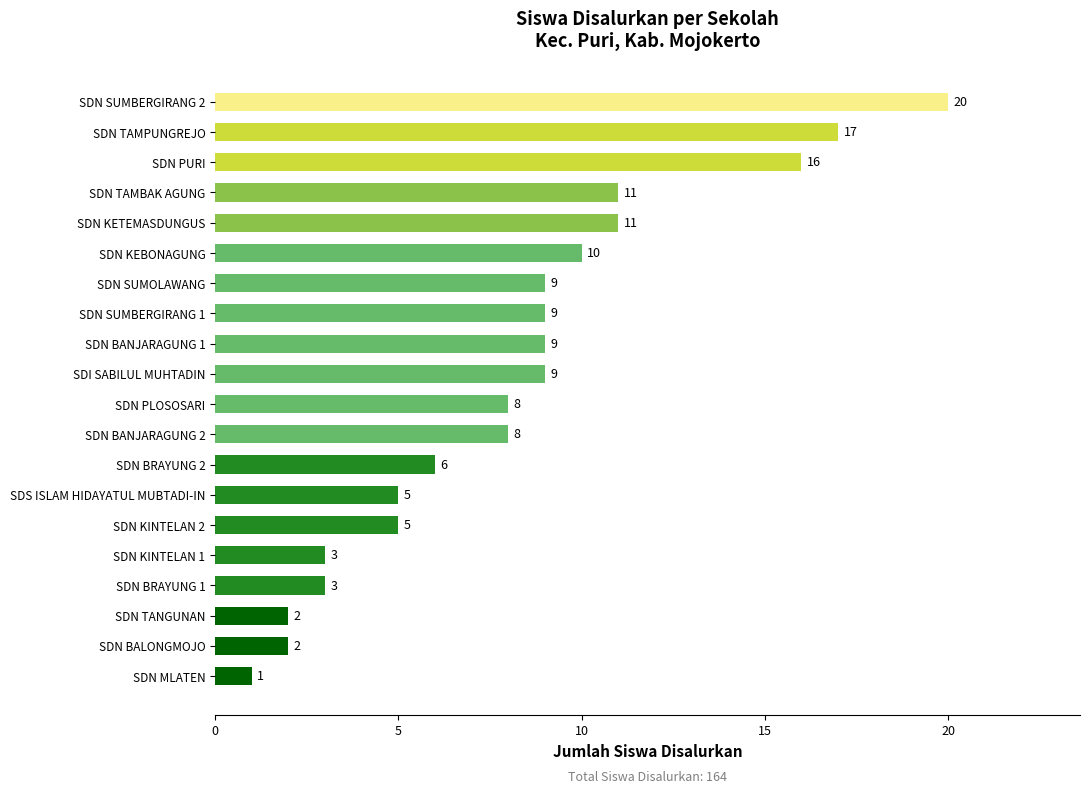

Reading bottom to top, transcribe all the data shown in this chart.

1	2	2	3	3	5	5	6	8	8	9	9	9	9	10	11	11	16	17	20